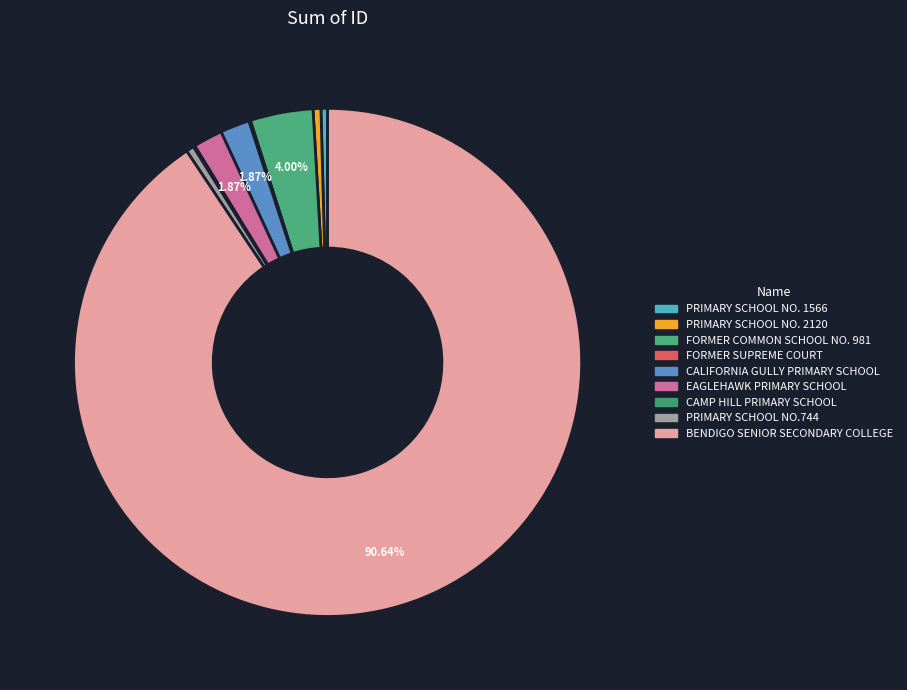

Rank the categories by value from highest to lowest.

BENDIGO SENIOR SECONDARY COLLEGE, FORMER COMMON SCHOOL NO. 981, CALIFORNIA GULLY PRIMARY SCHOOL, EAGLEHAWK PRIMARY SCHOOL, PRIMARY SCHOOL NO. 2120, PRIMARY SCHOOL NO.744, PRIMARY SCHOOL NO. 1566, CAMP HILL PRIMARY SCHOOL, FORMER SUPREME COURT